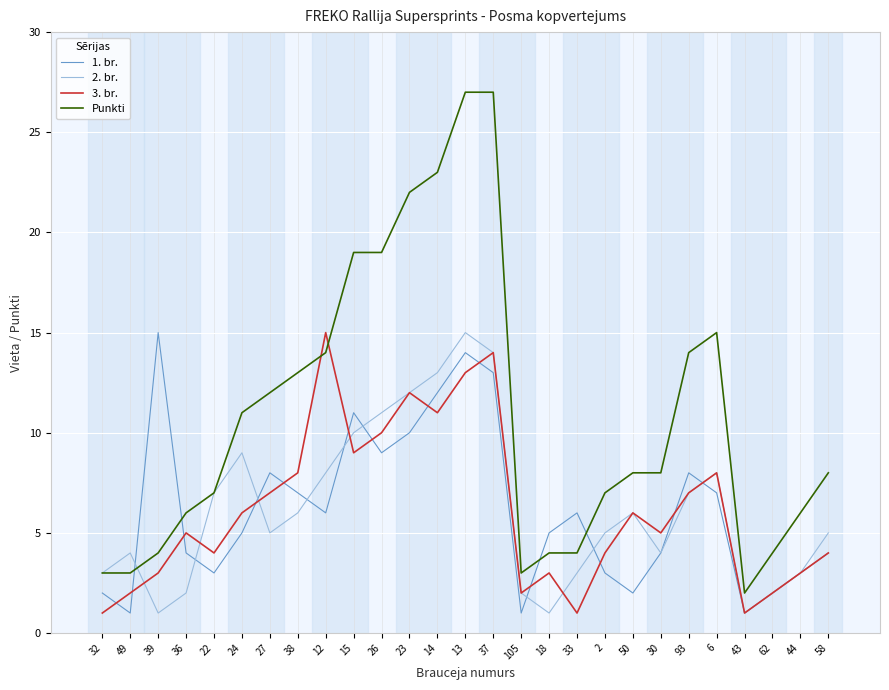

What position from the right is 13?

14